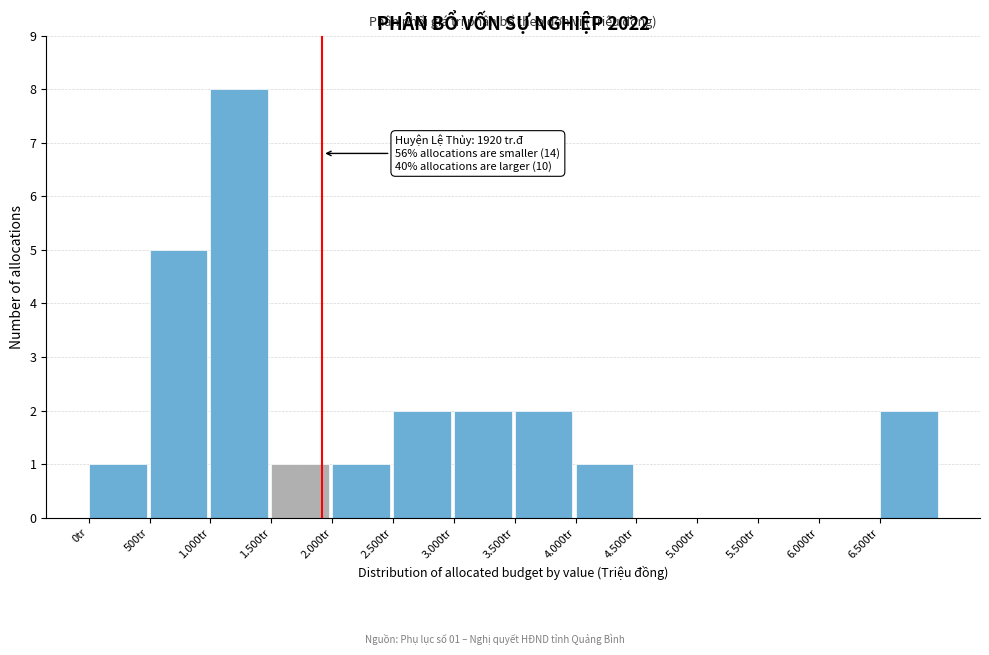

Reading left to right, list all the values displayed in this chart.

0tr=1	500tr=5	1.000tr=8	1.500tr=1	2.000tr=1	2.500tr=2	3.000tr=2	3.500tr=2	4.000tr=1	4.500tr=0	5.000tr=0	5.500tr=0	6.000tr=0	6.500tr=2